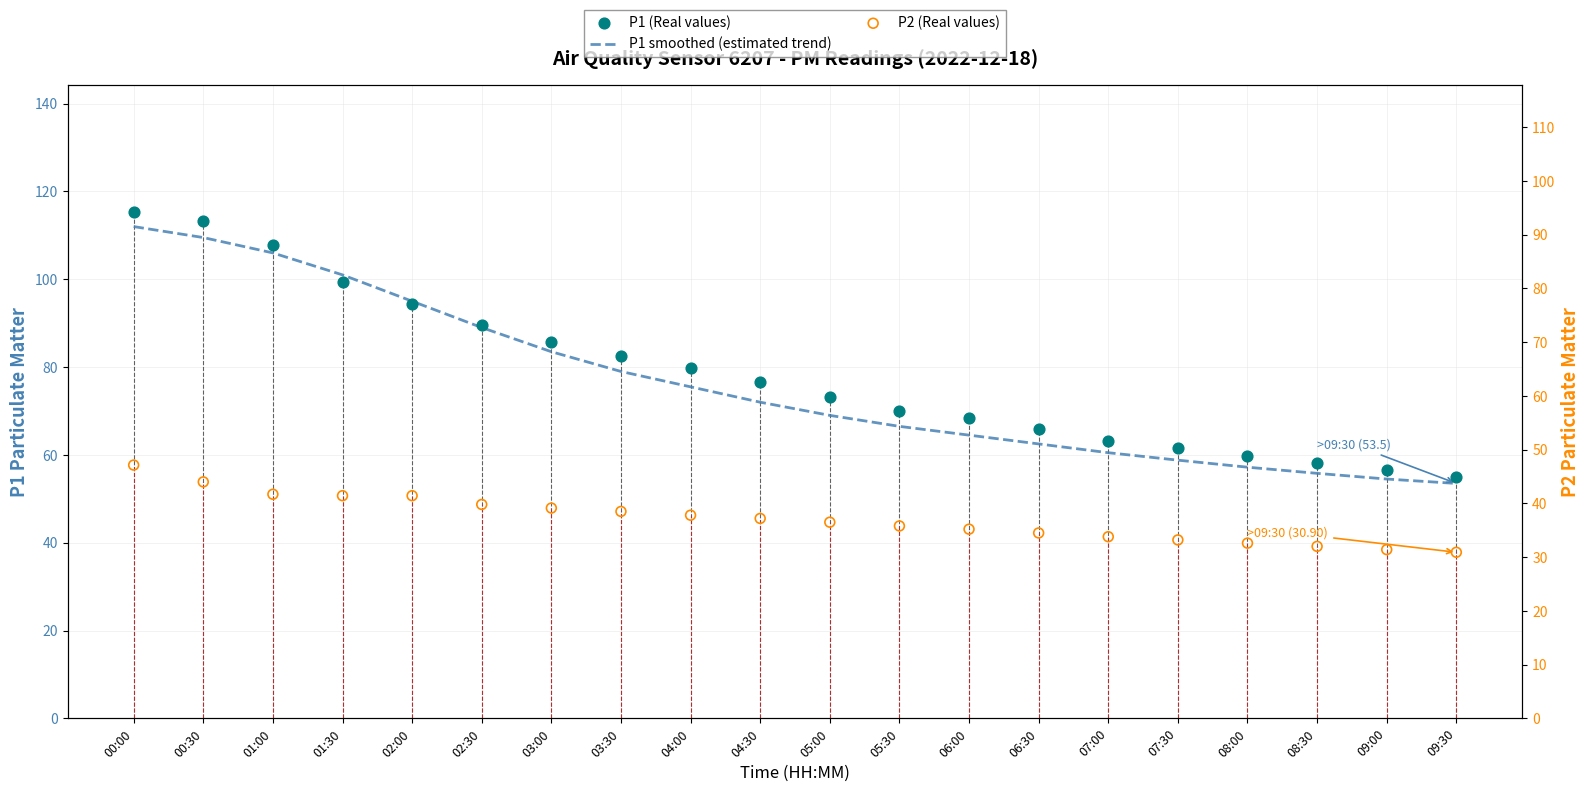

Which series reaches the minimum Y coordinate?

P2 (Real values)